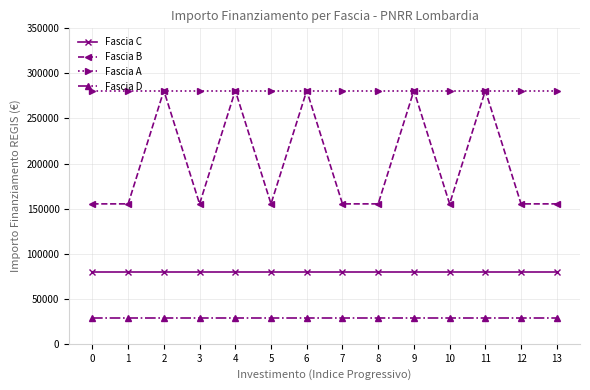

Which series has the largest total across all categories?

Fascia A